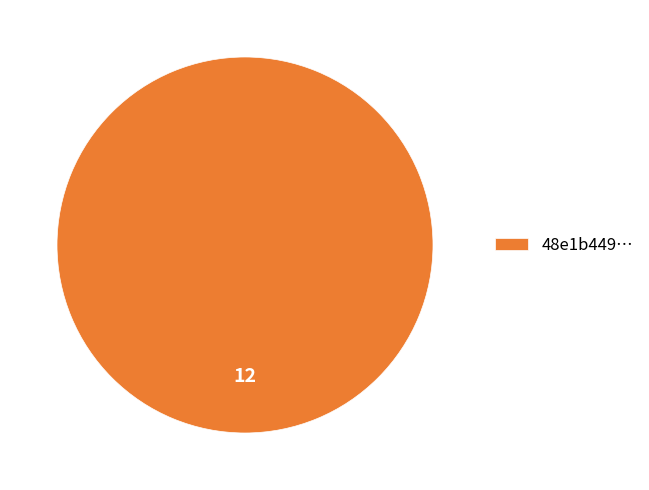

Does any single category account for the majority?

Yes